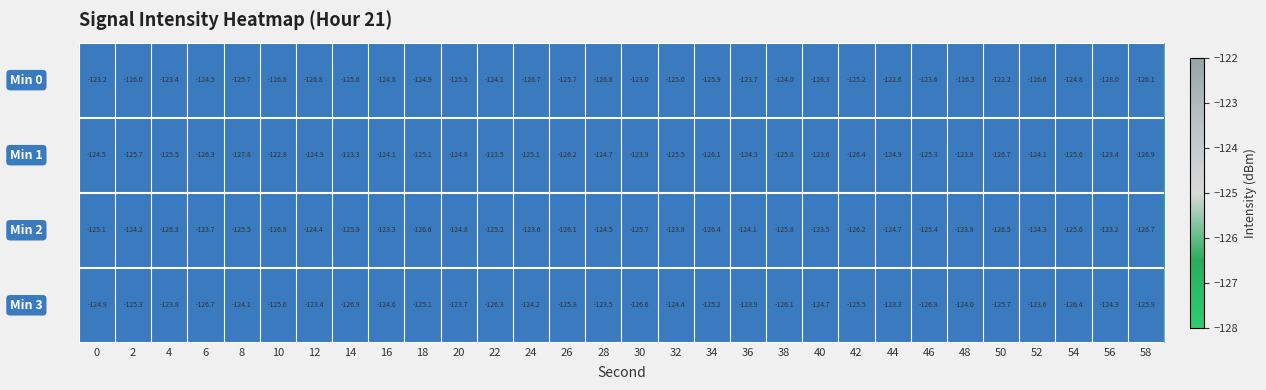

What is the difference between the highest and lowest values at 38?

2.1